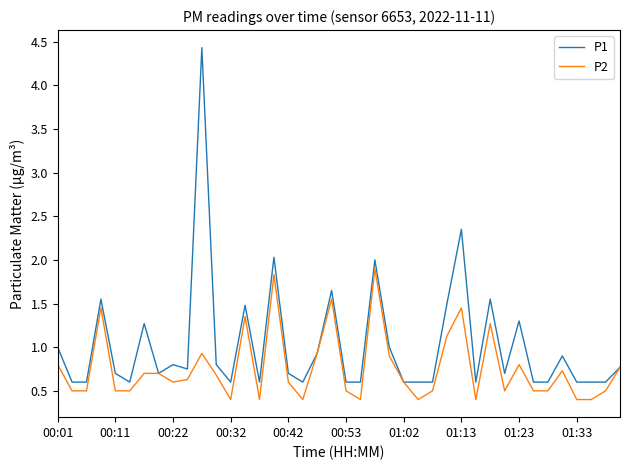

Rank the series by their average value, from highest to lowest.

P1, P2